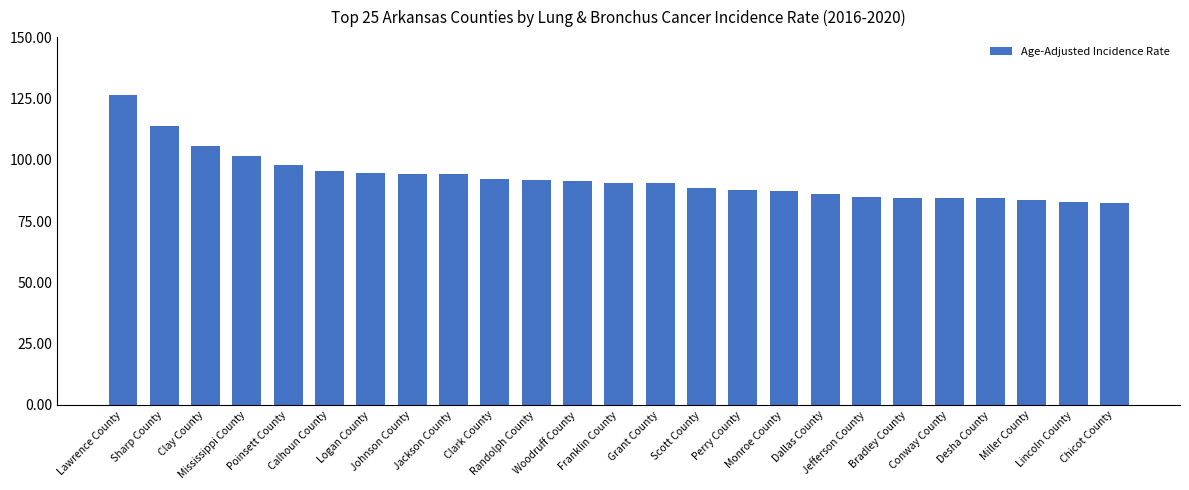

What is the difference between the maximum and second lowest values?

43.4